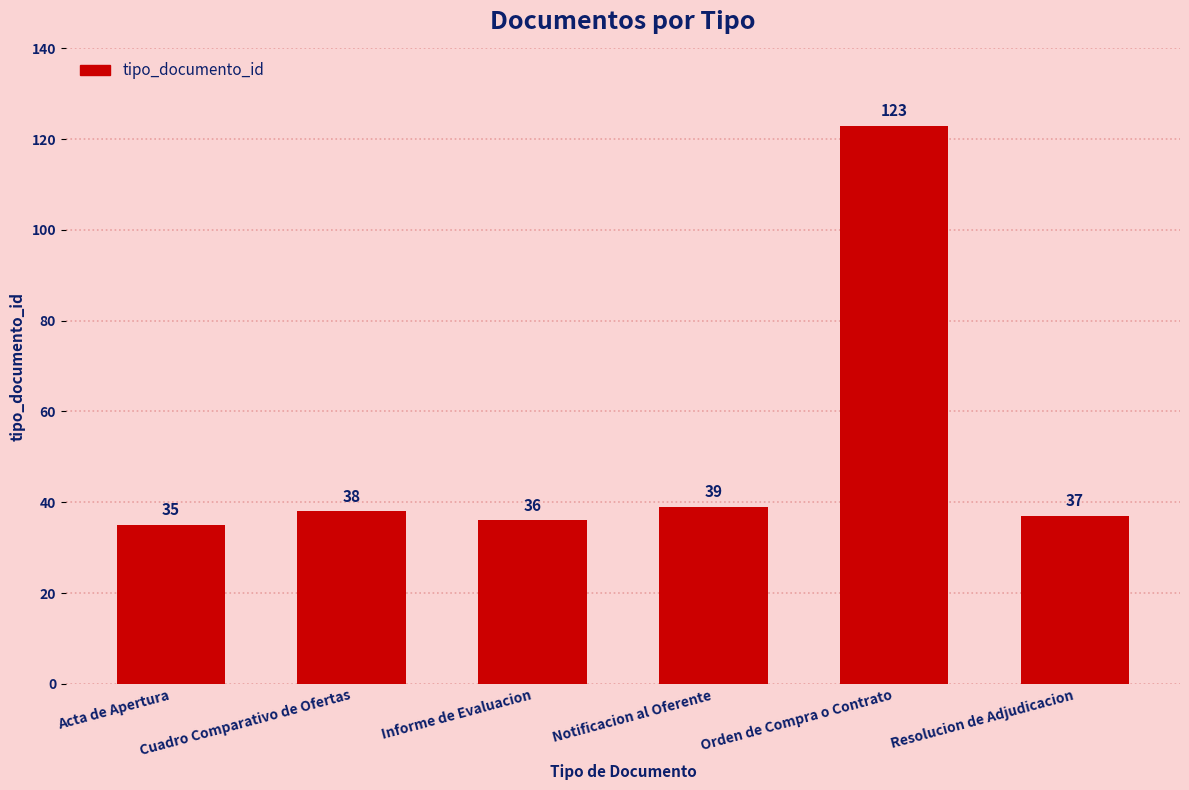

How many distinct data groups are displayed?

1